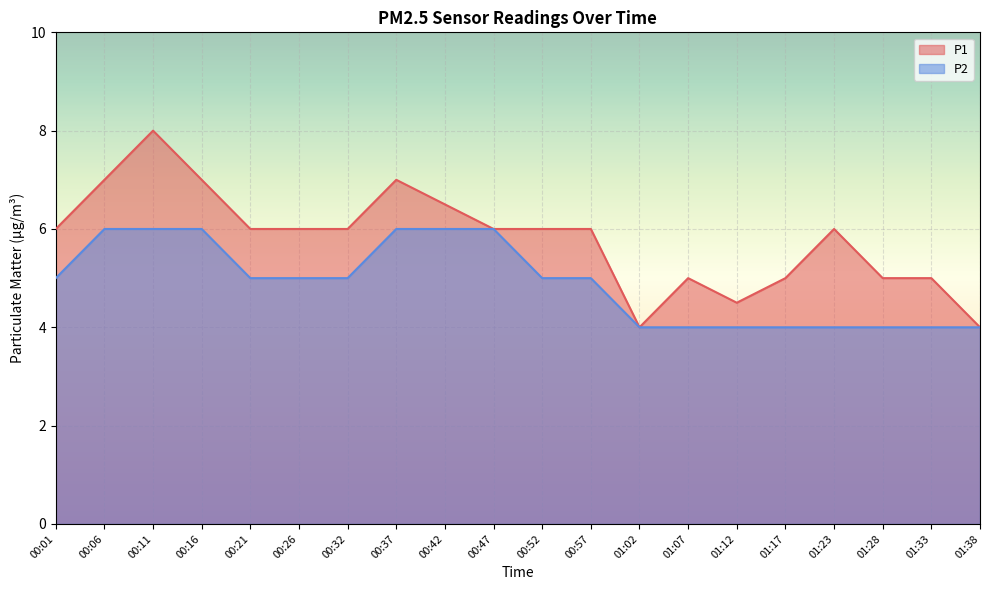

Which category has the highest value across all series?

00:11